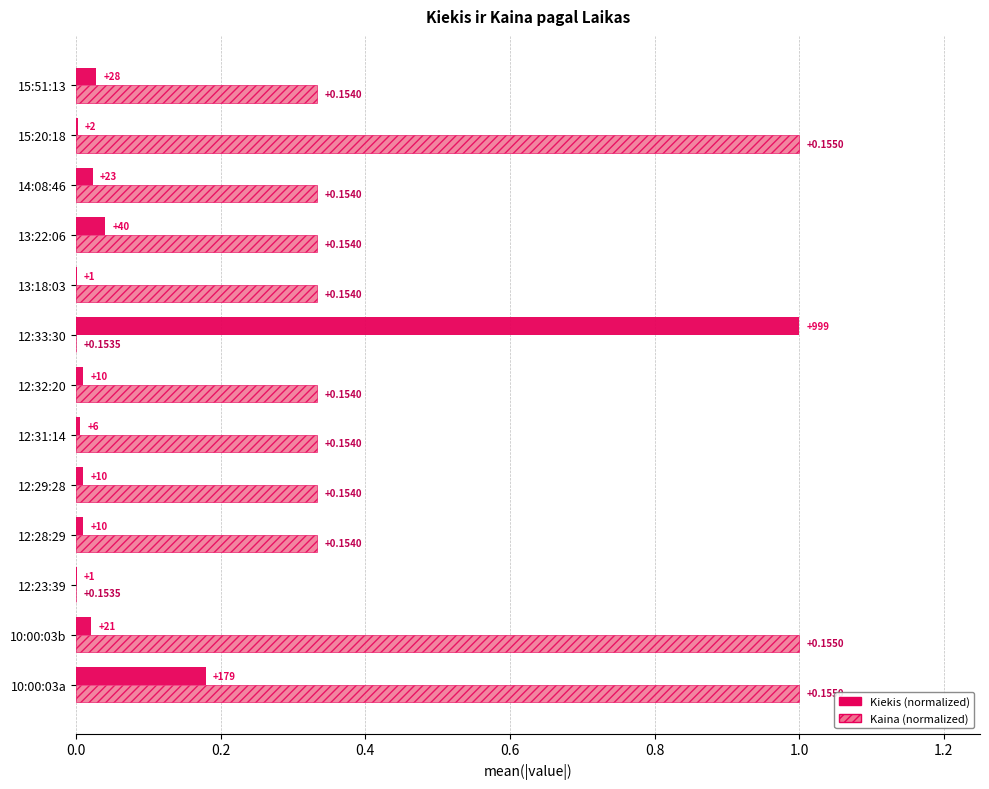

At which category is the sum across all series the highest?

10:00:03a